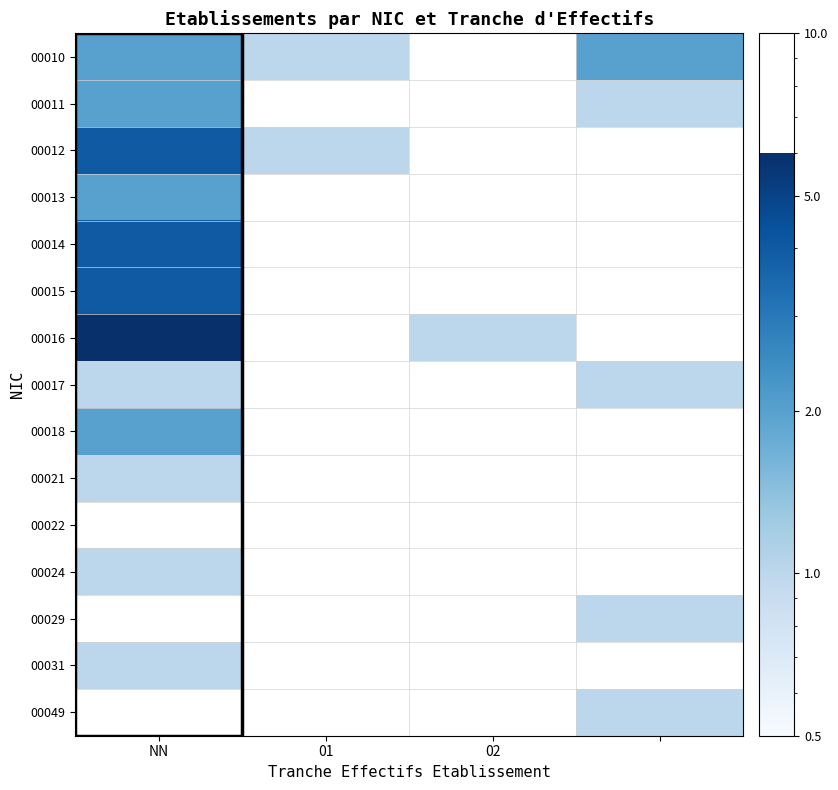

What is the lowest value of the 00010 series?

1.0